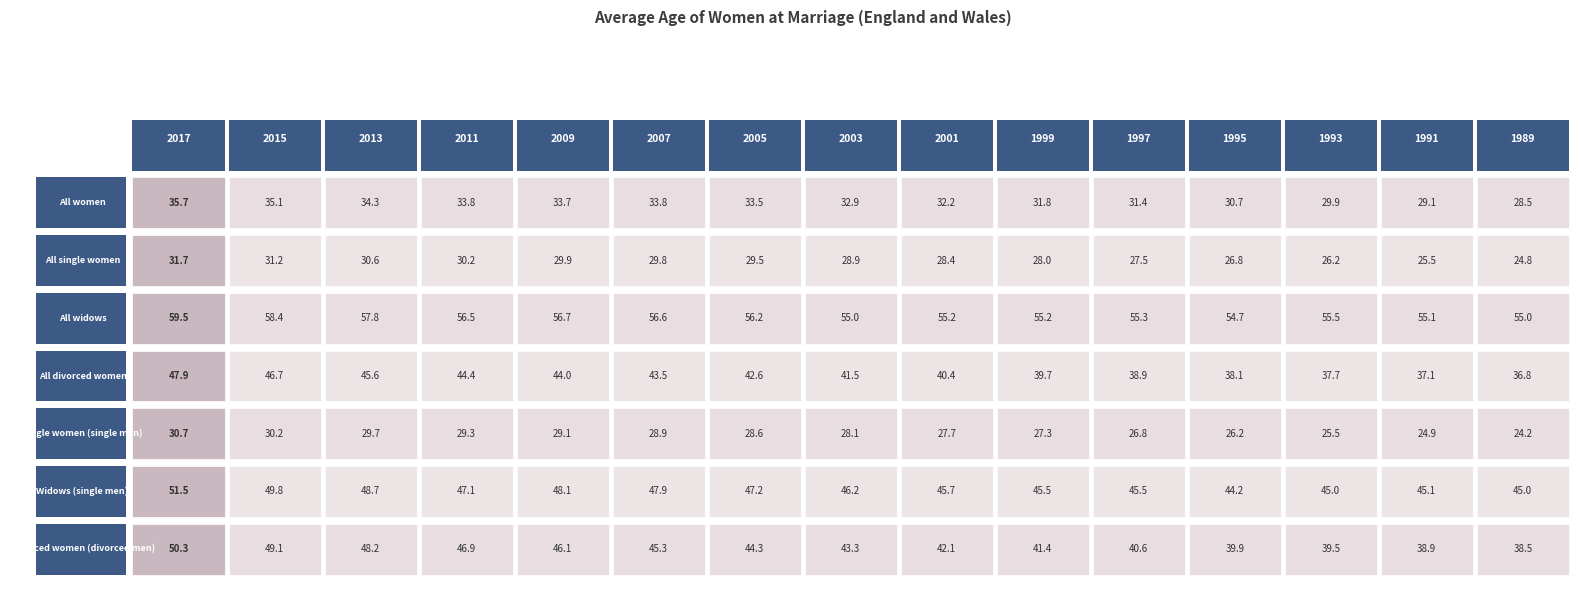

Is it true that All women equals 47.0 at 11?

False